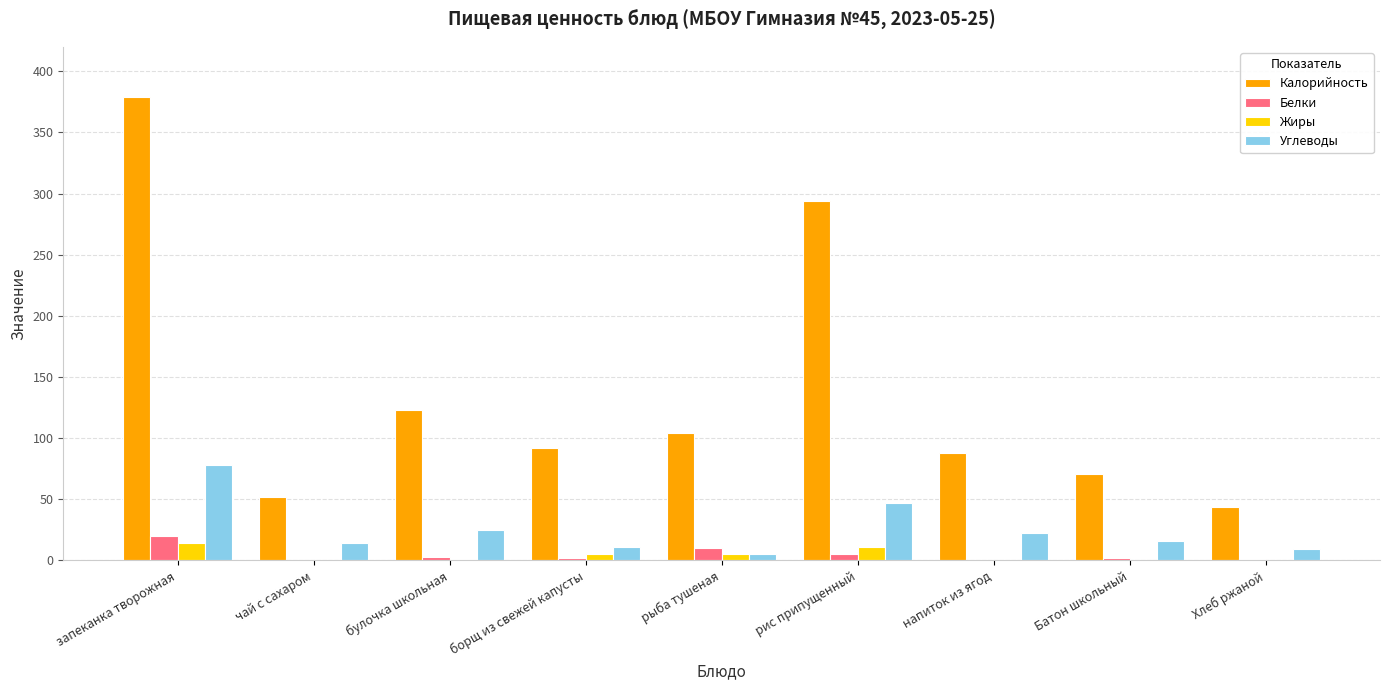

True or false: Жиры has a value of 11 at рис припущенный.

True